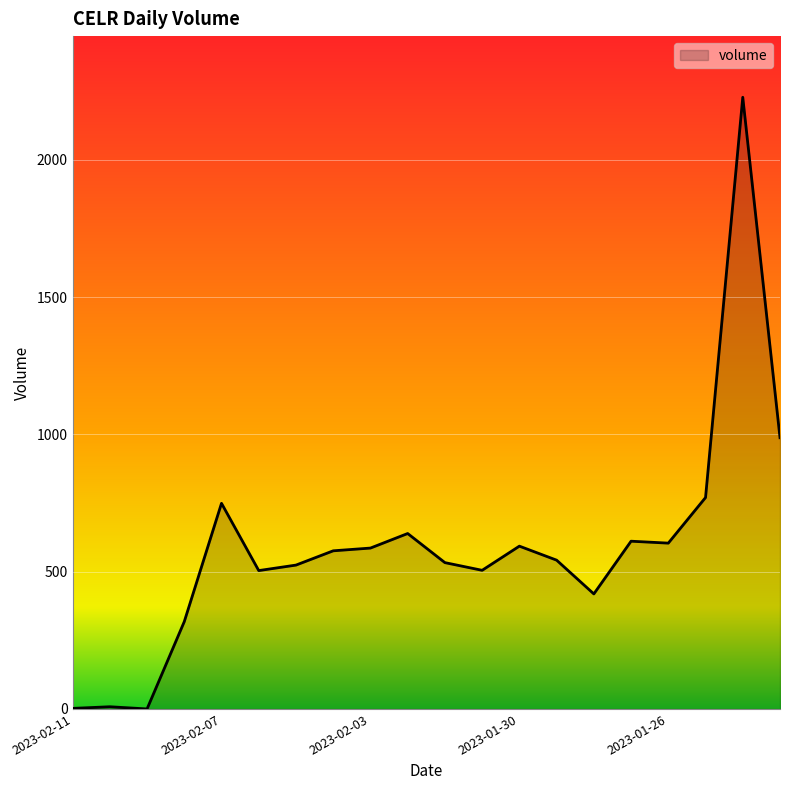

What is the greatest value displayed?

2228